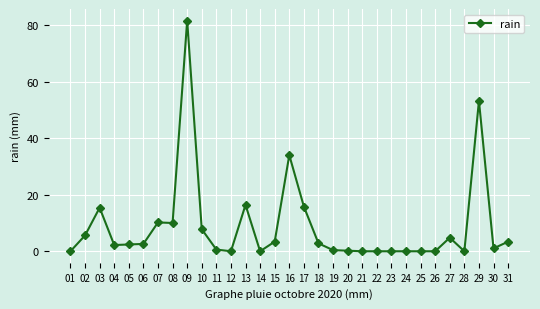

The chart shows a value of 0.6 at 11. True or false?

True